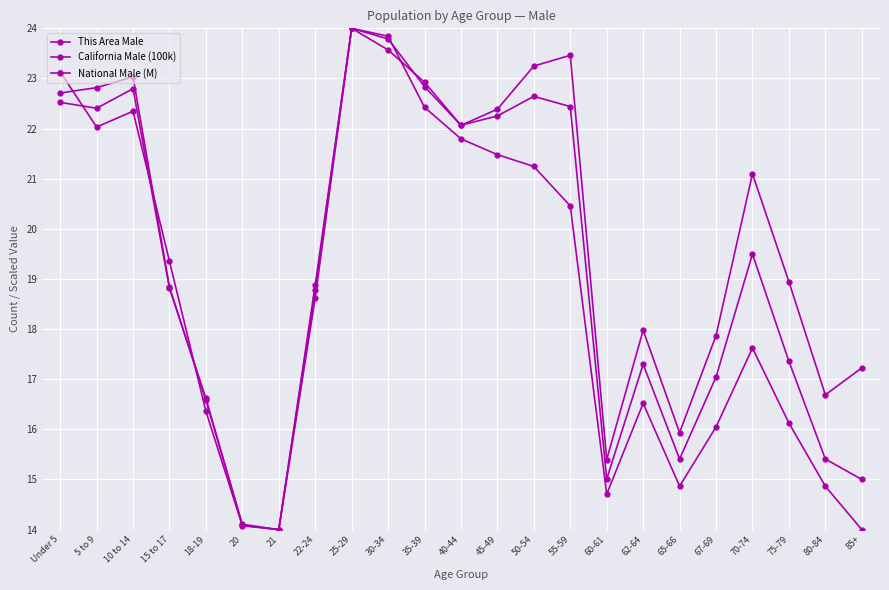

Between 65-66 and 22-24, which is larger?

22-24